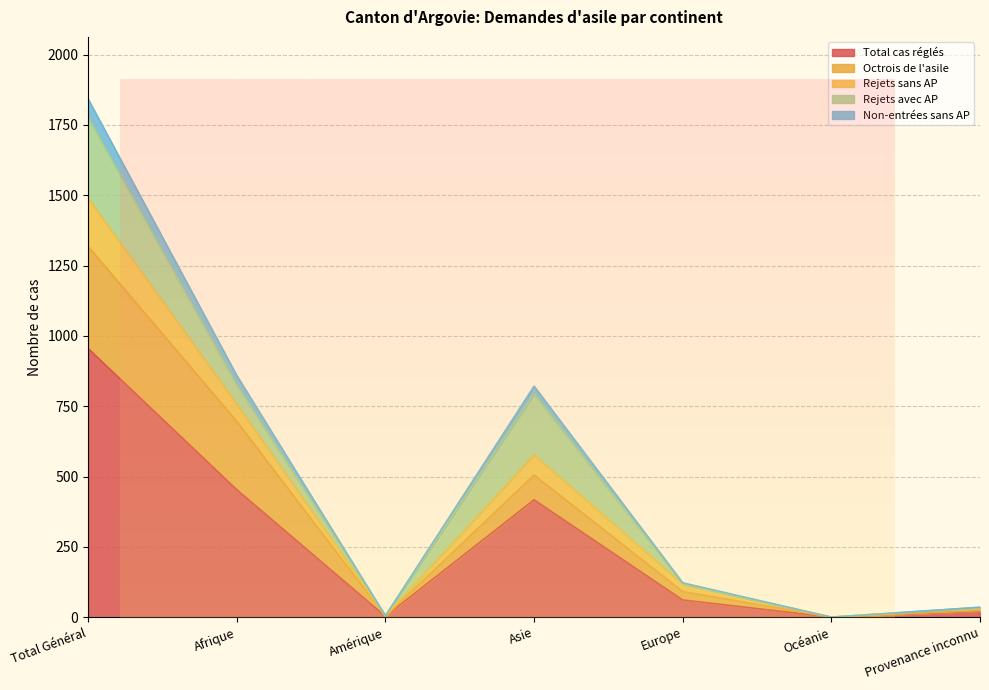

The Total cas réglés series shows 105 at Afrique. True or false?

False